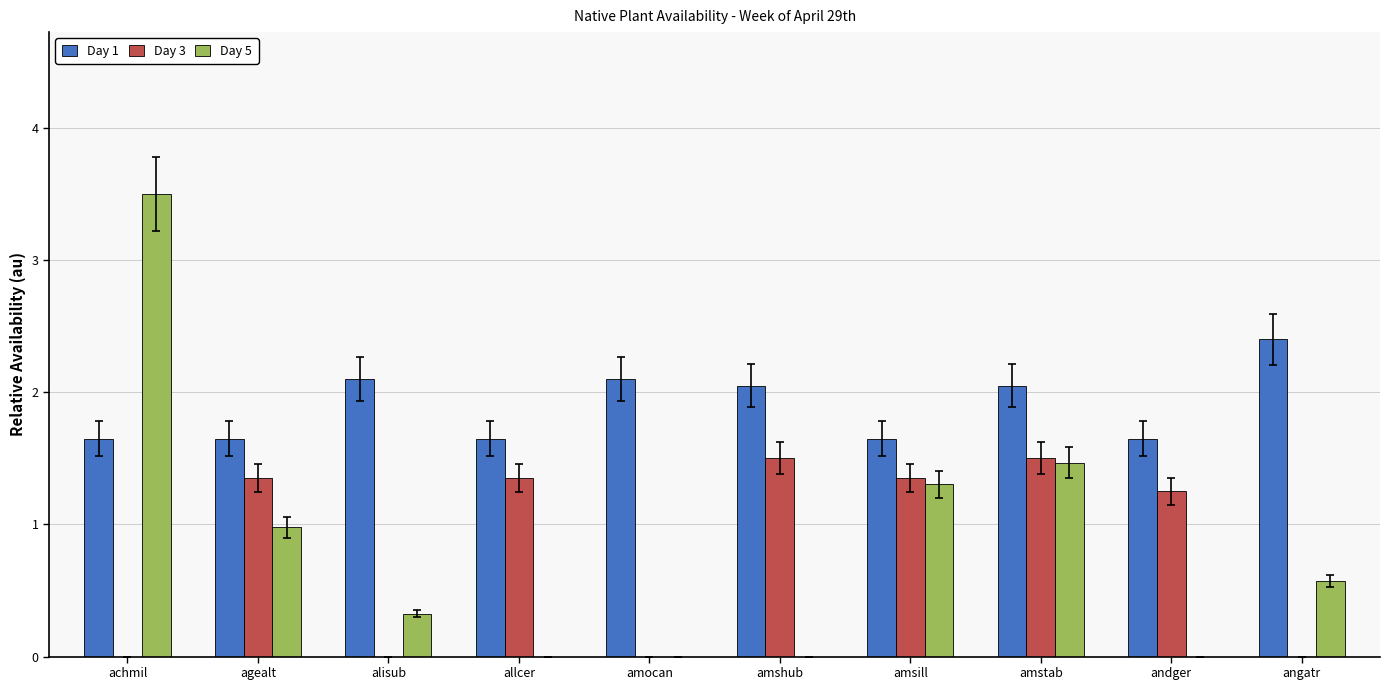

What is the total value across all series at allcer?

3.0